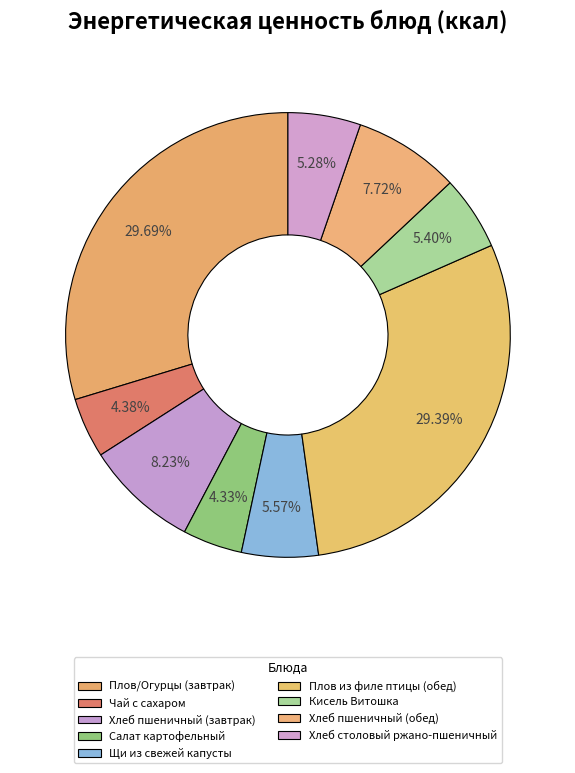

How many slices are in this pie chart?

9